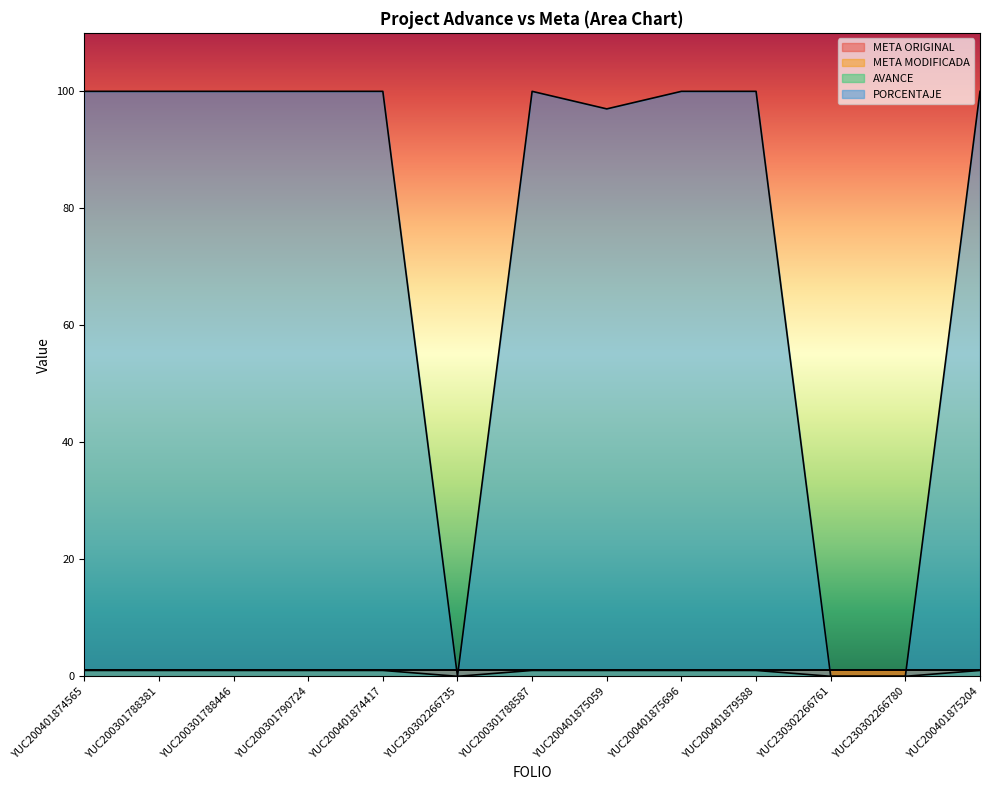

True or false: AVANCE and PORCENTAJE intersect in this chart.

False